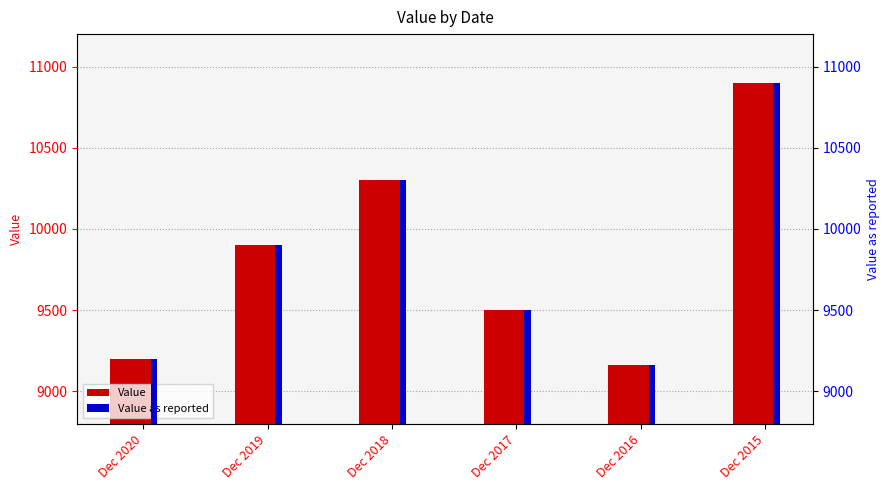

What are all the series names shown in the legend?

Value, Value as reported